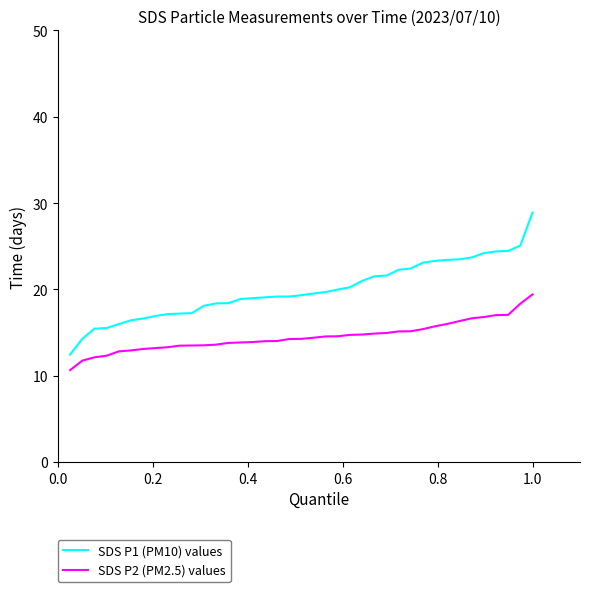

True or false: SDS P2 (PM2.5) values and SDS P1 (PM10) values cross at least once.

False